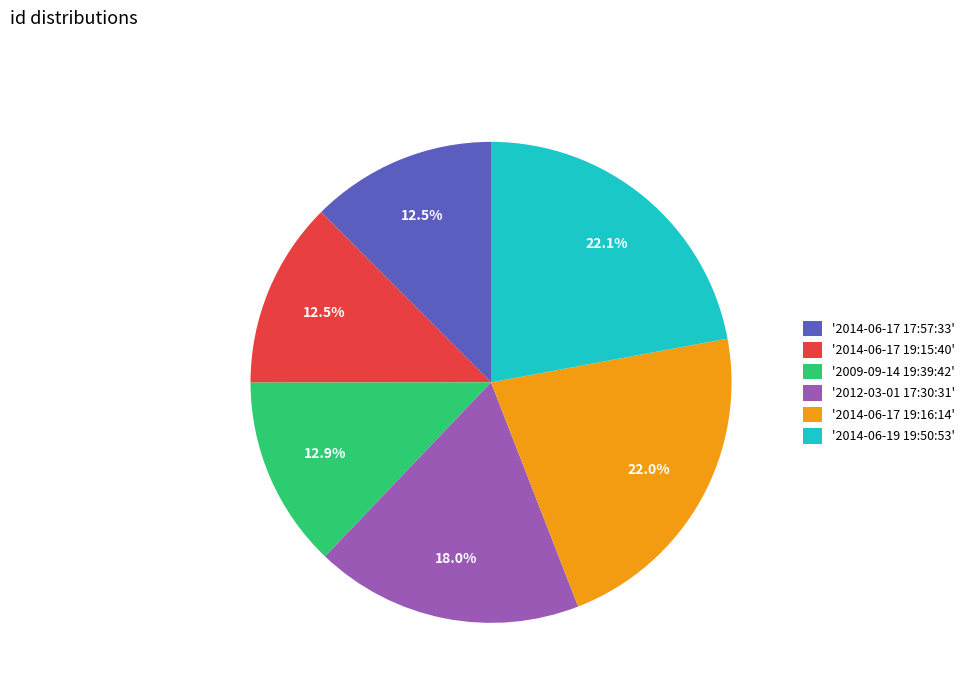

Which has a higher value, '2009-09-14 19:39:42' or '2012-03-01 17:30:31'?

'2012-03-01 17:30:31'